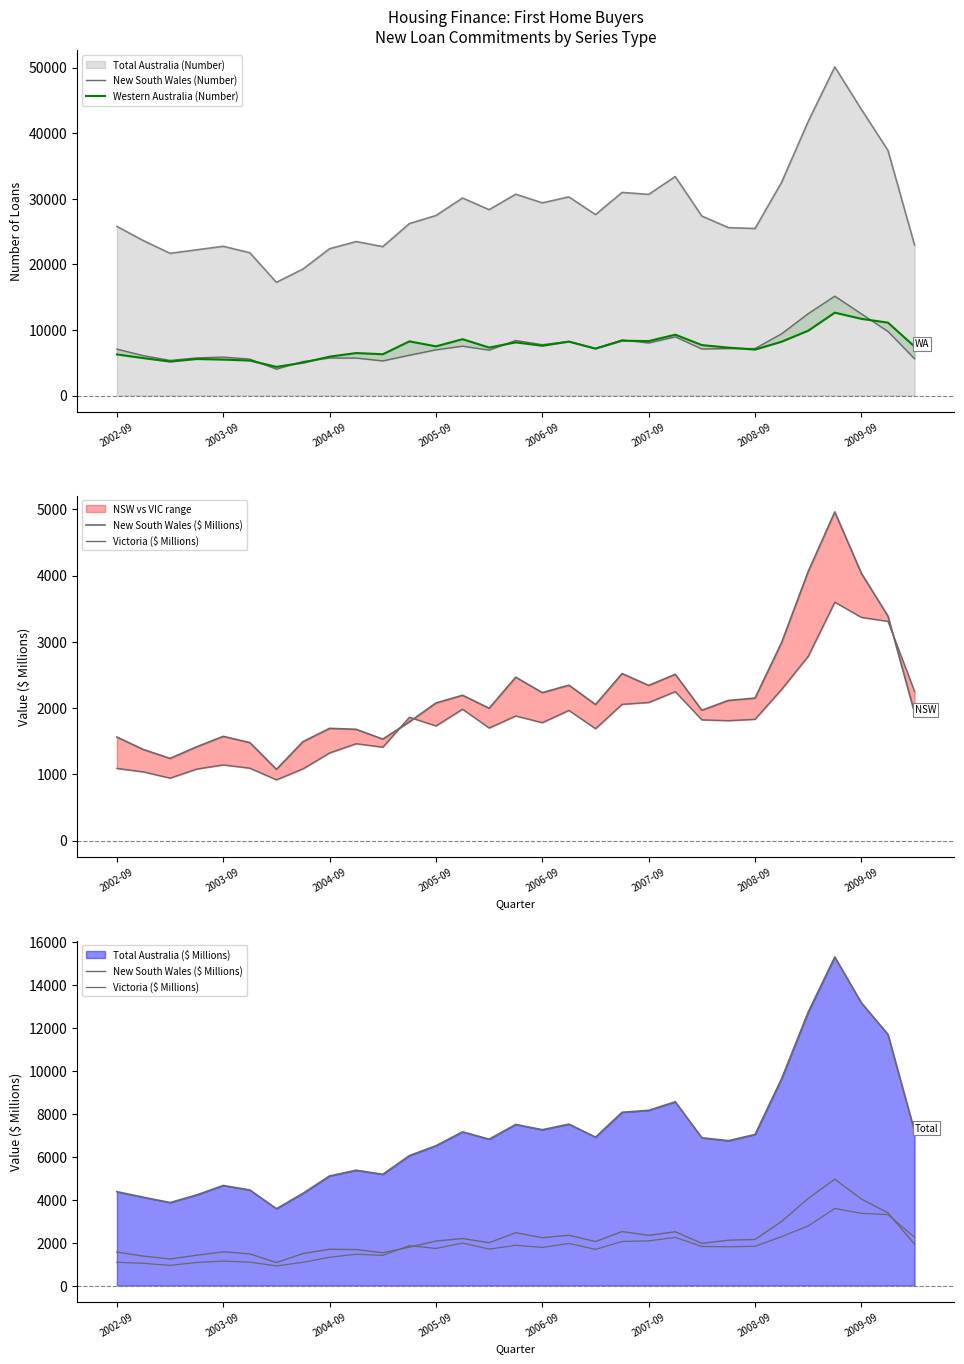

Which series has the largest total across all categories?

Western Australia (Number)